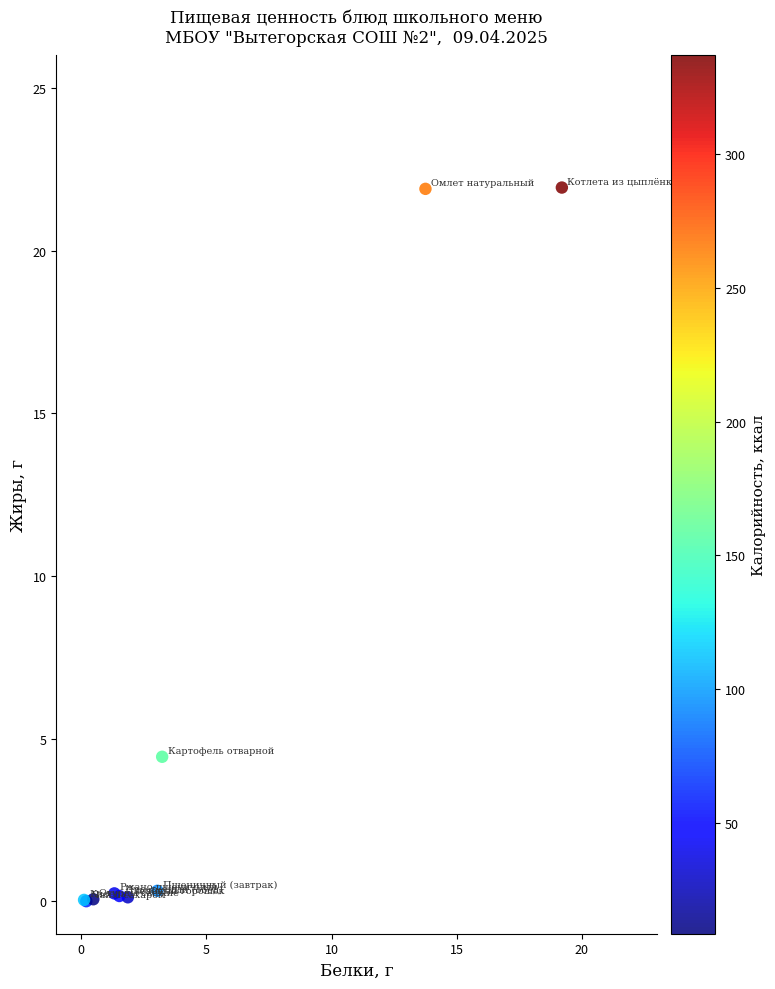

What Y value in the scatter plot is closest to 10?

4.4